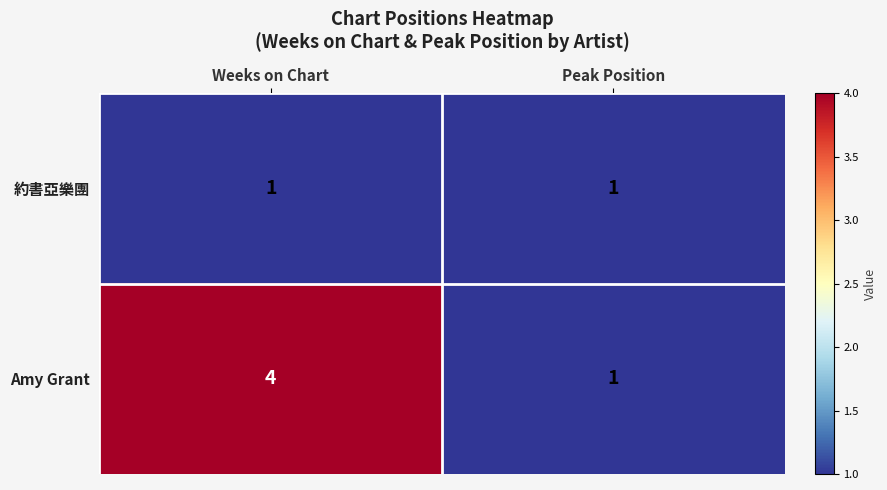

What is the difference between the maximum and minimum values in the Amy Grant series?

3